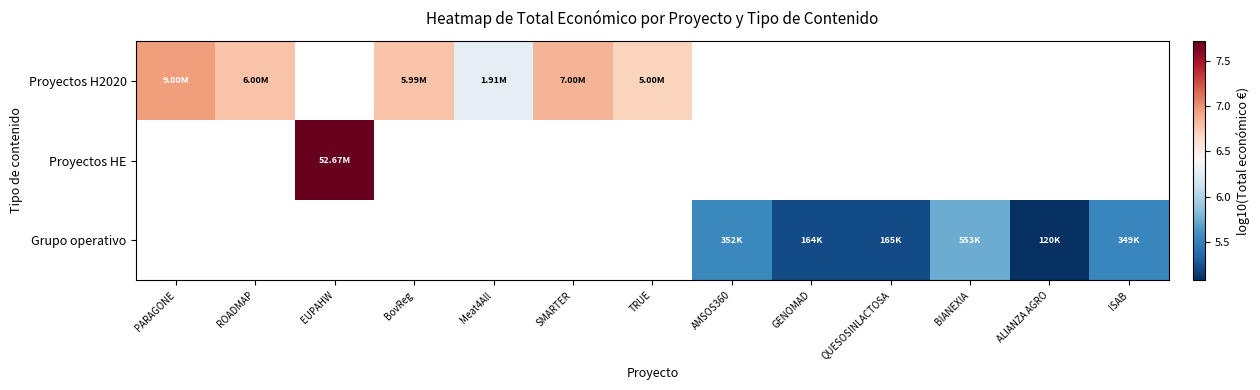

Which series has the widest spread of values?

Proyectos H2020